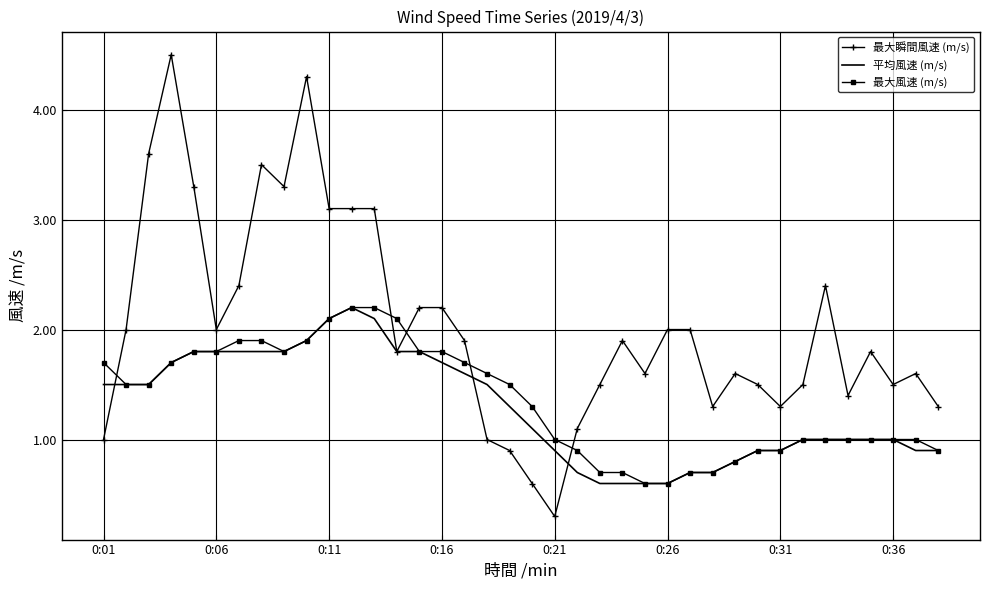

What is the maximum value shown in the chart?

4.5